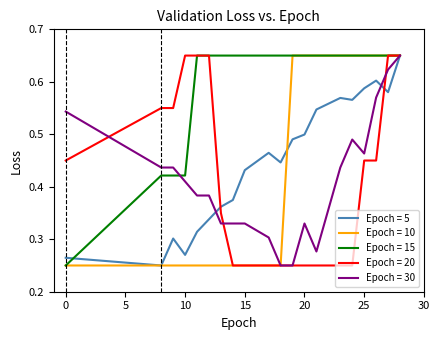

Which series has the largest total across all categories?

Epoch = 15